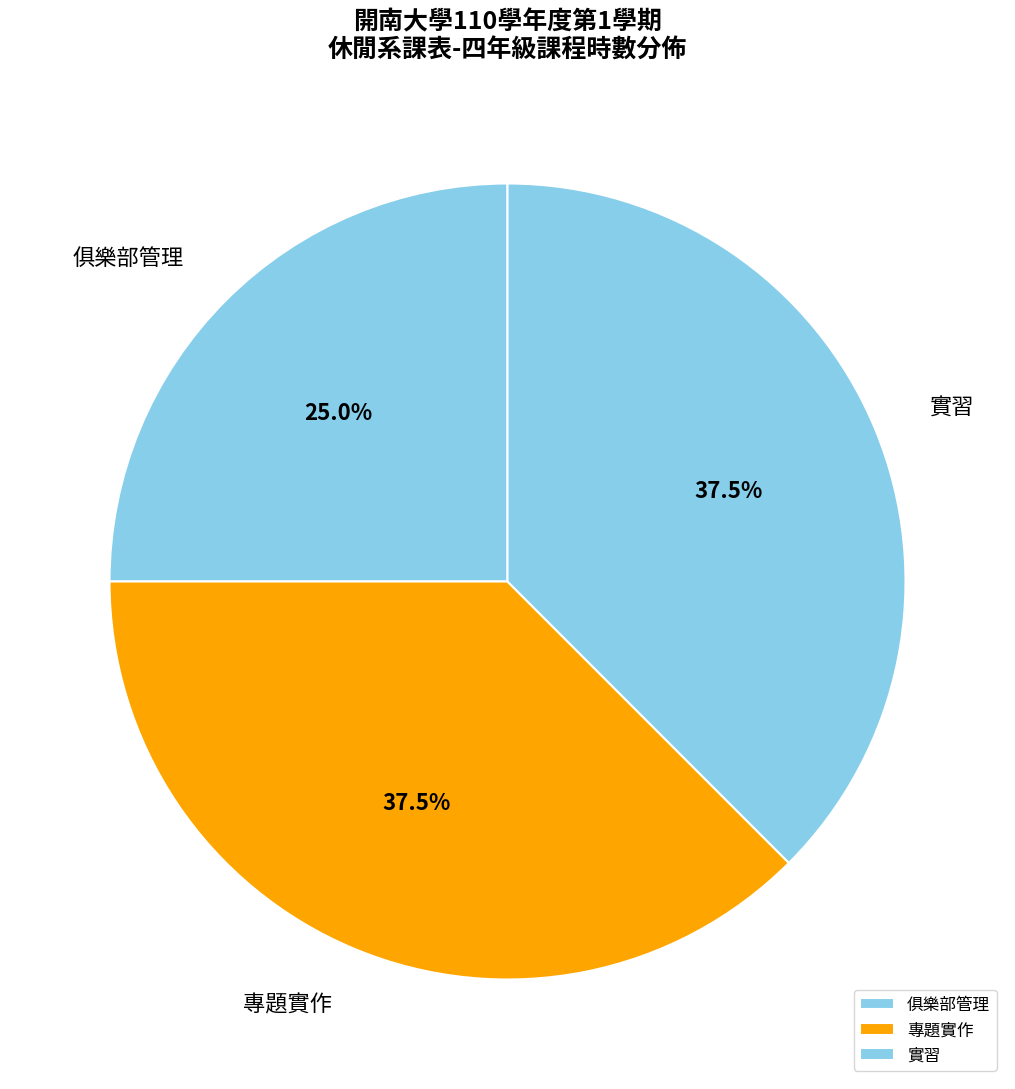

Which slice is the smallest?

俱樂部管理